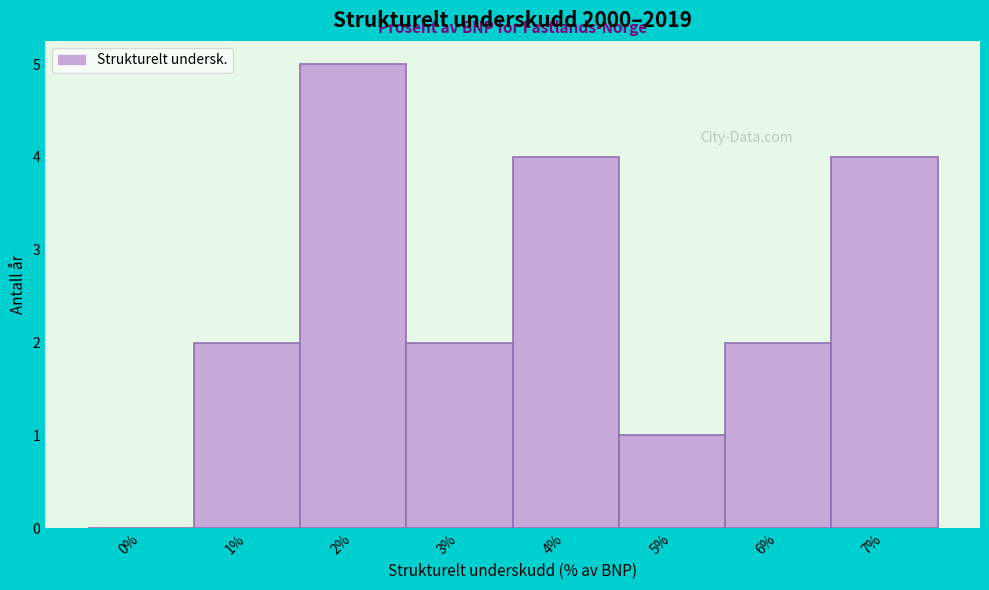

Reading right to left, list all the values displayed in this chart.

7%=4	6%=2	5%=1	4%=4	3%=2	2%=5	1%=2	0%=0